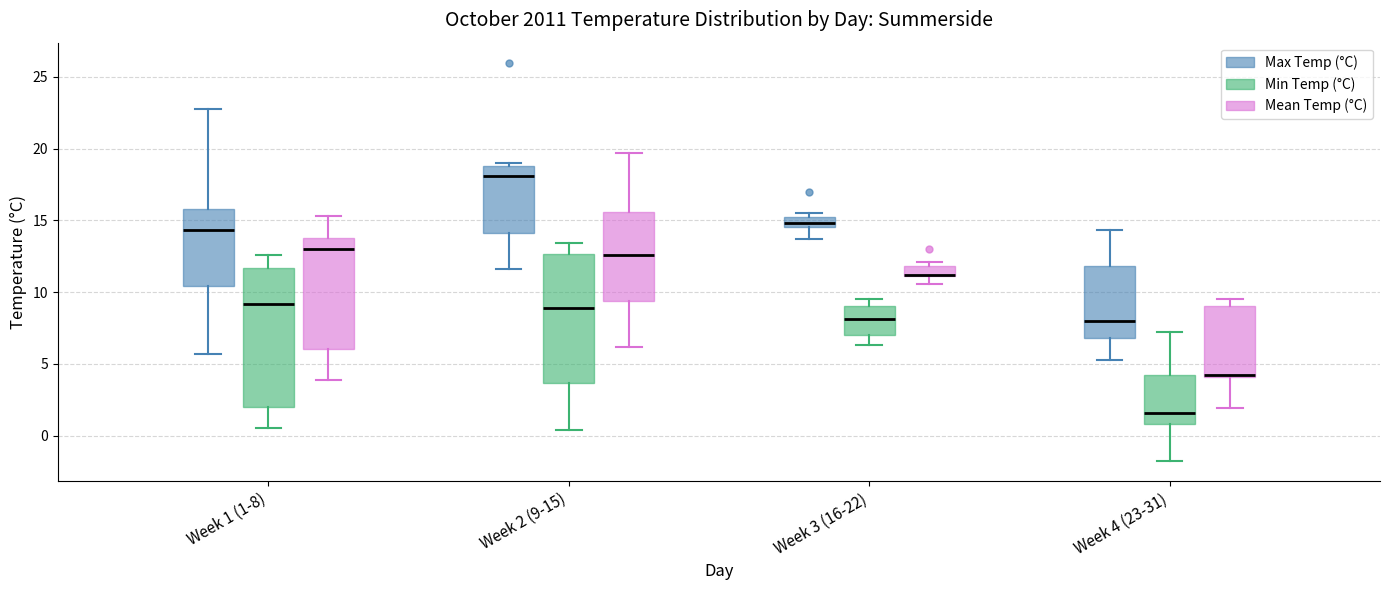

Where is the upper edge of the box for Week 4 (23-31) (Mean Temp (°C)) on the y-axis? The values are not printed on the chart, so give them approximately, as read against the axis.

9.0